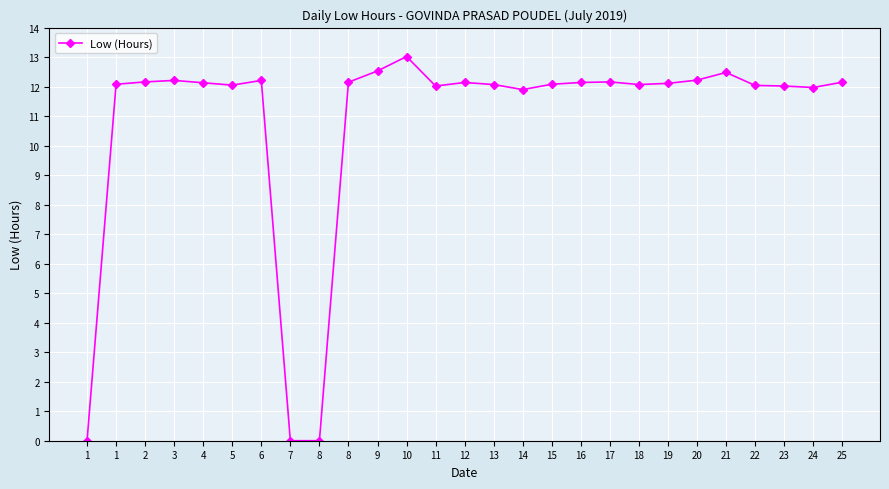

What is the change in value from 11 to 13?

+0.1